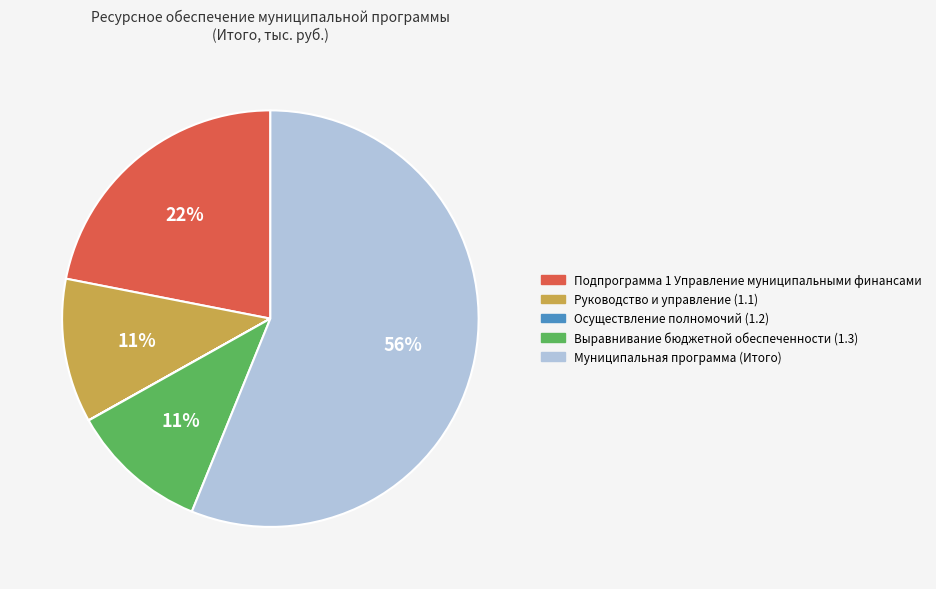

To the nearest percent, what is the average slice percentage?

20%